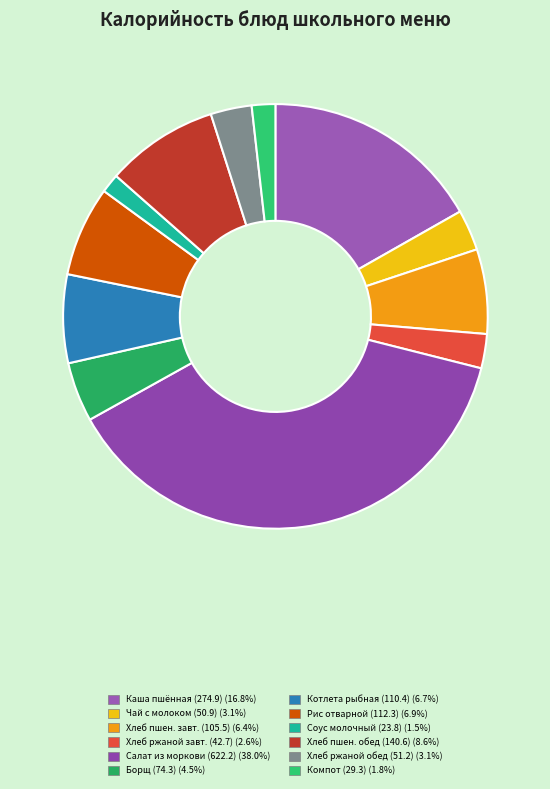

How many slices are in this pie chart?

12